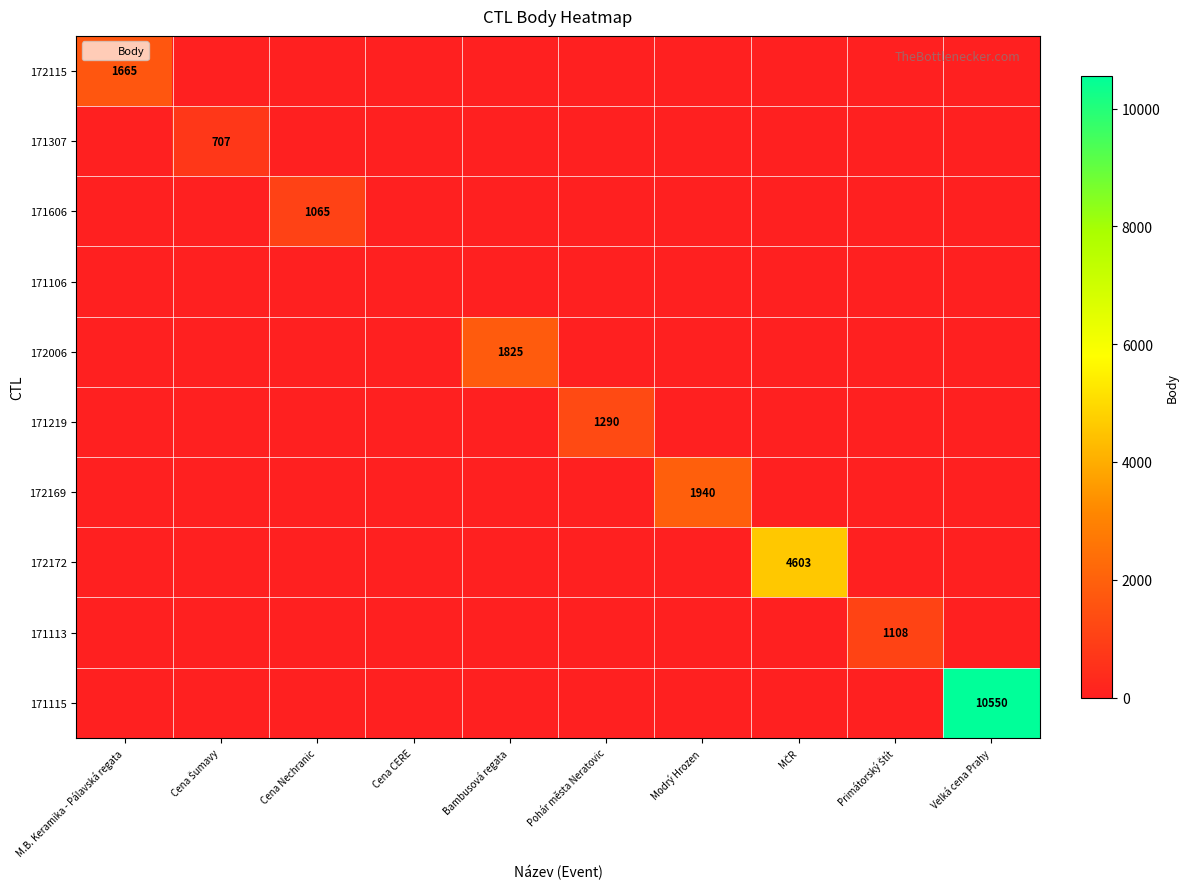

What is the sum of all 171606 values?

1065